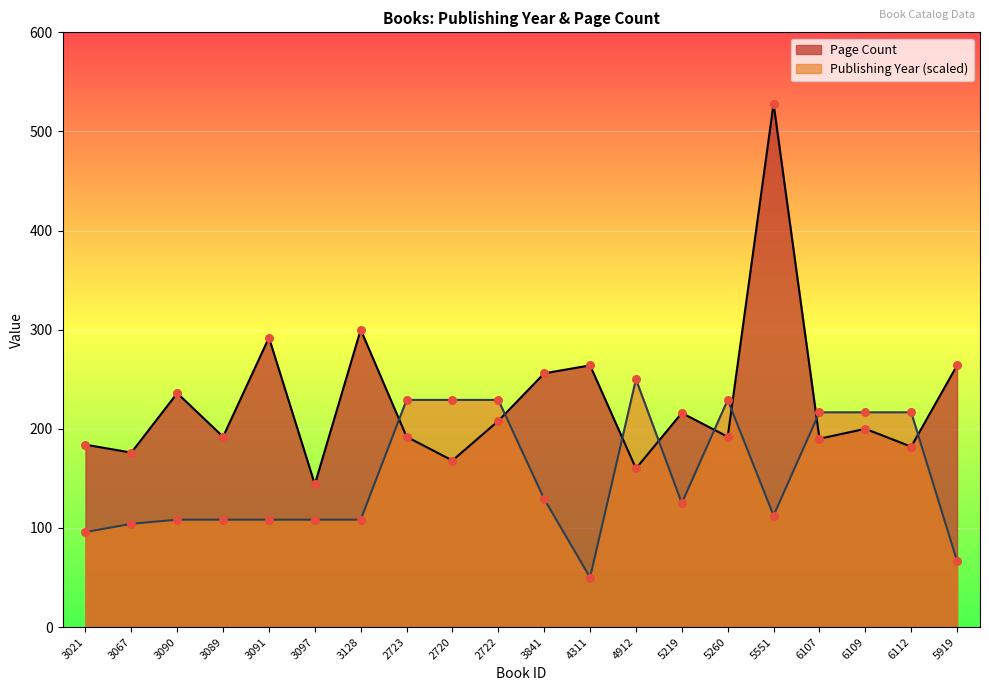

Which series reaches the minimum Y coordinate?

Publishing Year